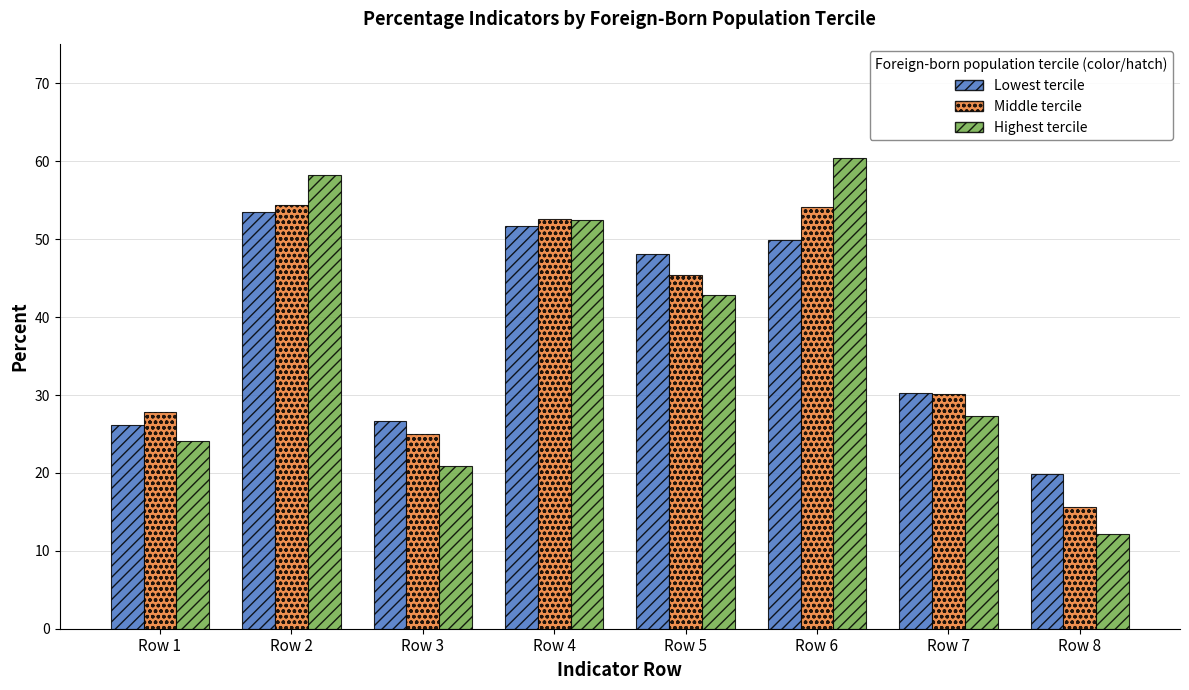

How many bars are there in each group?

3